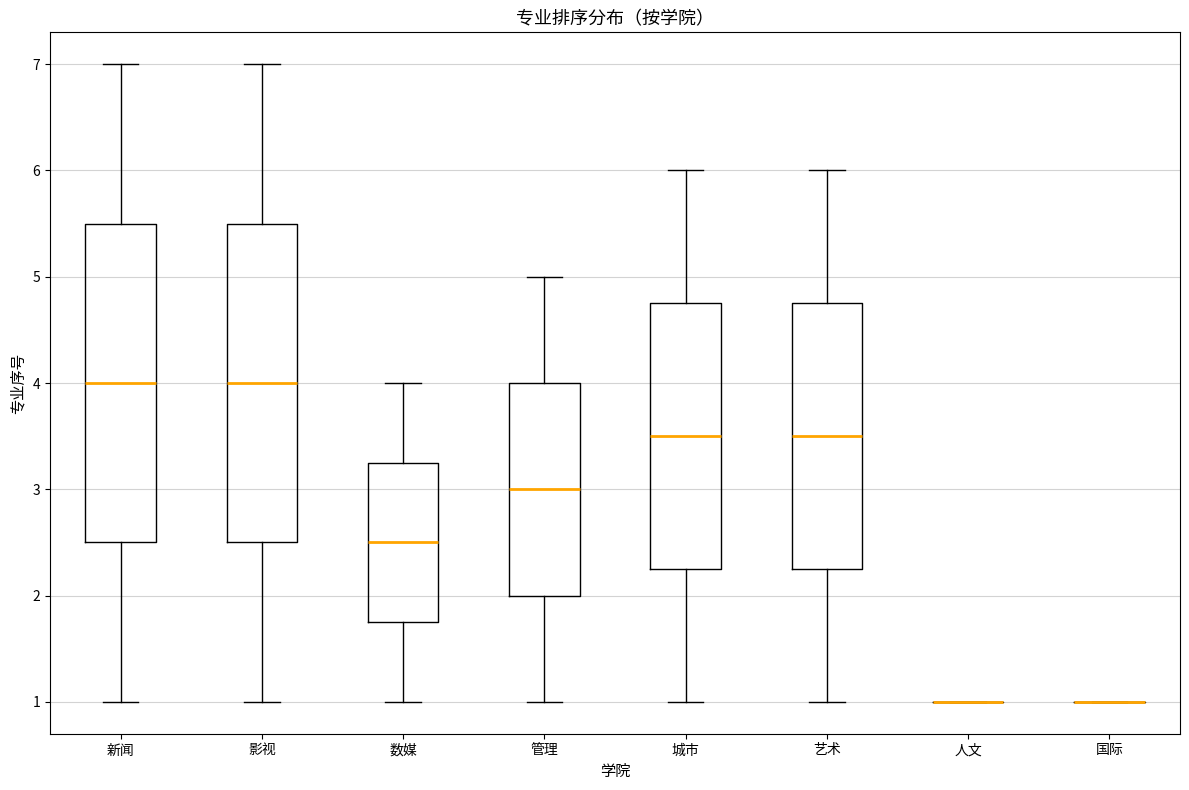

Reading left to right, transcribe this box plot: for each box, give where its median line is, the range the box spans, and where its two whiskers end, as read against the y-axis. The values are not printed on the chart, so give them approximately, as read against the axis.

新闻: median 4.0, box 2.5 to 5.5, whiskers 1.0 to 7.0
影视: median 4.0, box 2.5 to 5.5, whiskers 1.0 to 7.0
数媒: median 2.5, box 1.8 to 3.3, whiskers 1.0 to 4.0
管理: median 3.0, box 2.0 to 4.0, whiskers 1.0 to 5.0
城市: median 3.5, box 2.3 to 4.8, whiskers 1.0 to 6.0
艺术: median 3.5, box 2.3 to 4.8, whiskers 1.0 to 6.0
人文: box collapsed to a line at 1.0, whiskers 1.0 to 1.0
国际: box collapsed to a line at 1.0, whiskers 1.0 to 1.0